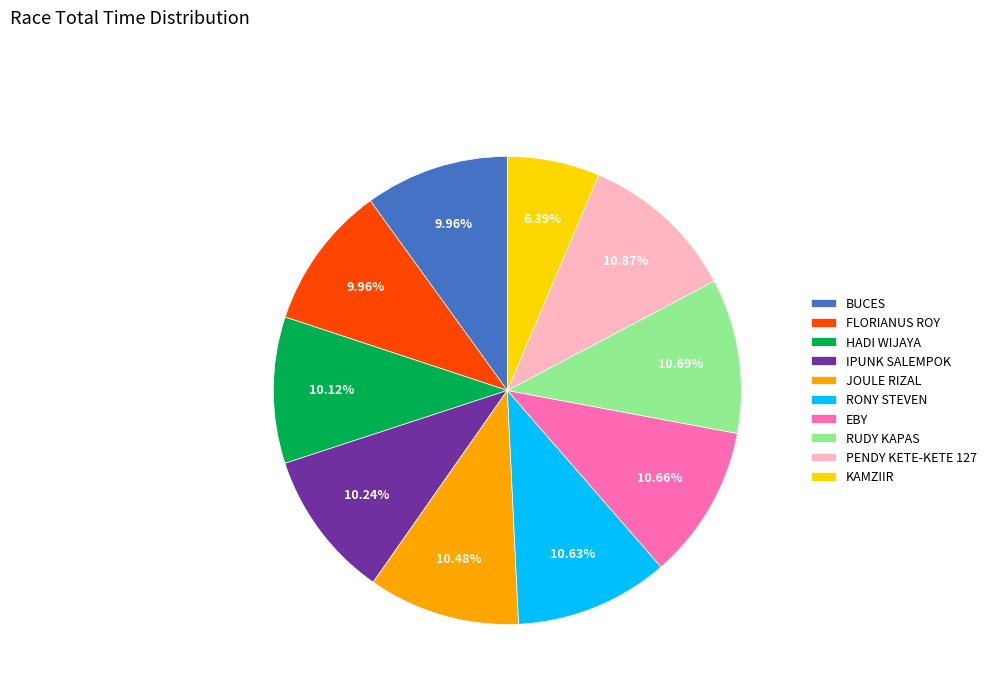

Does any single category account for the majority?

No